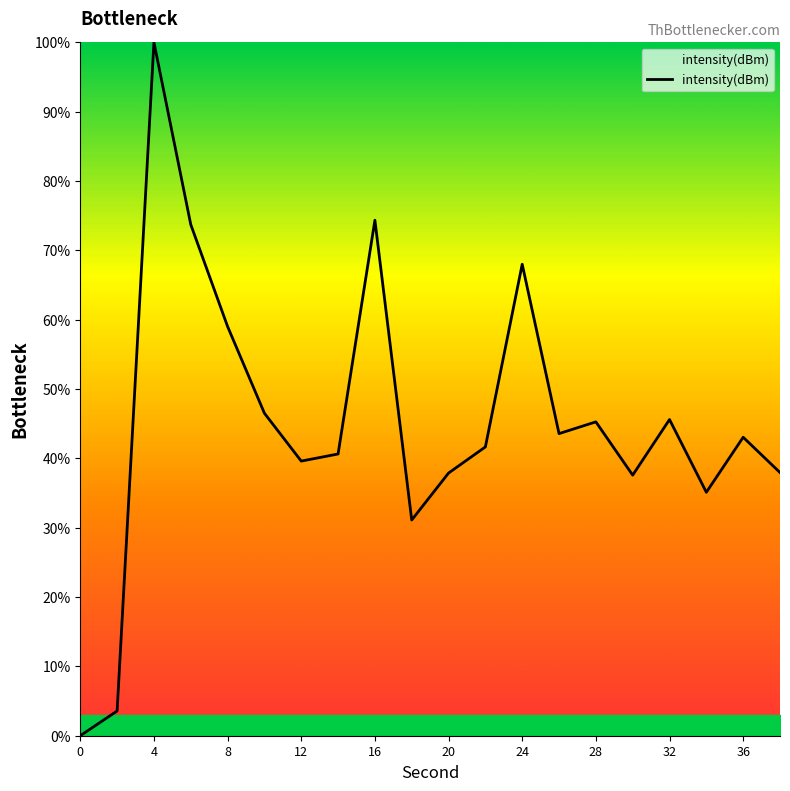

What is the greatest value displayed?

100.0